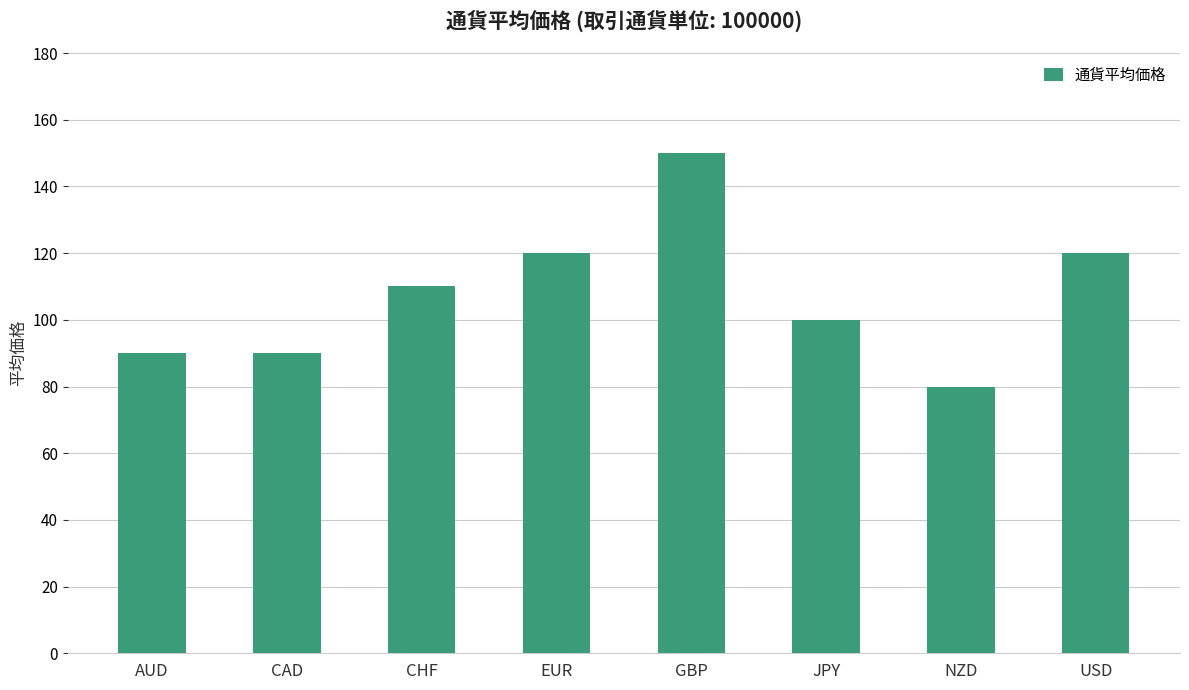

What is the maximum value shown in the chart?

150